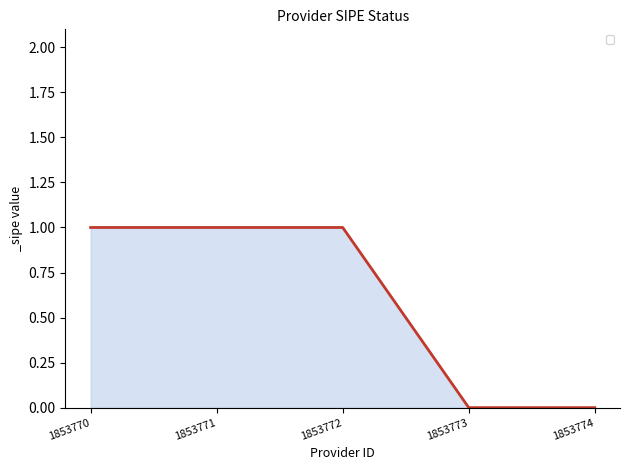

The value at 1853773 is 0. True or false?

True